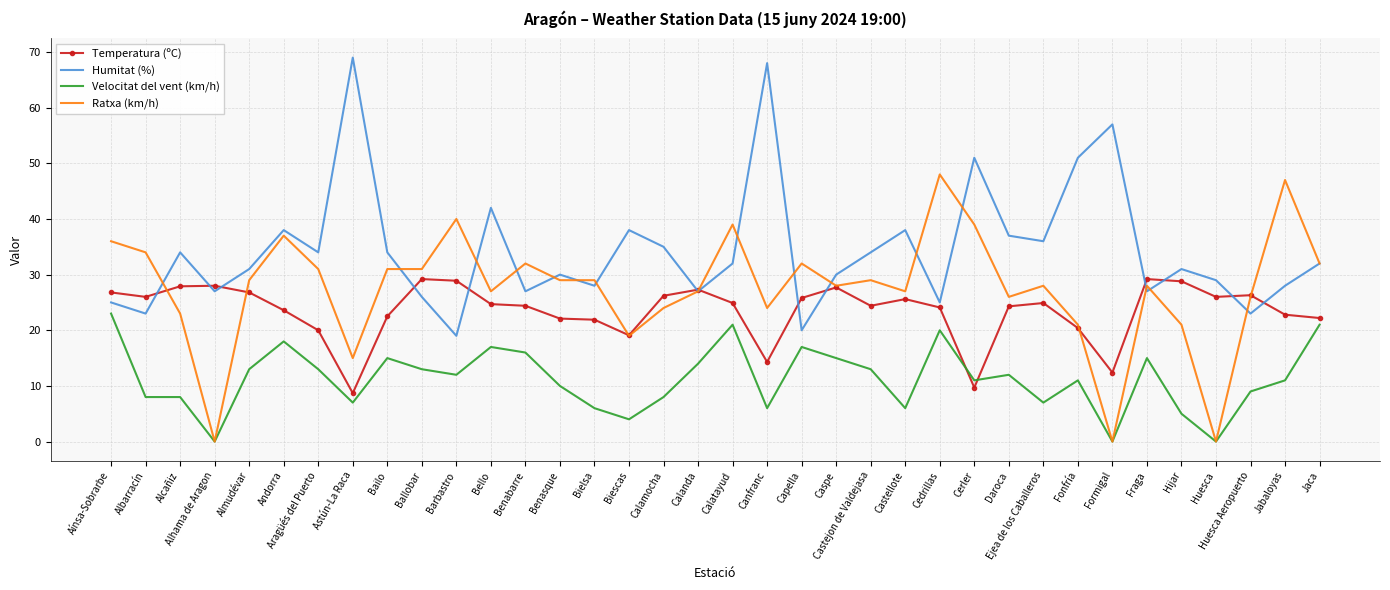

In Humitat (%), how many points are higher than both neighbors (excluding endpoints)?

11